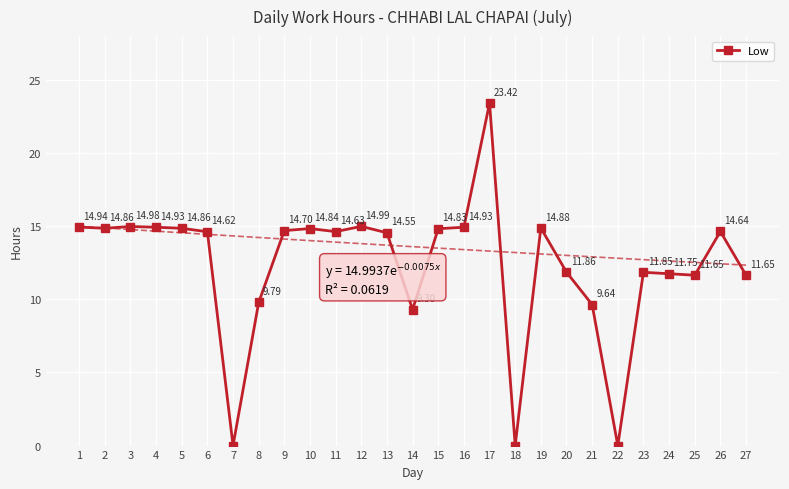

Which label corresponds to the largest value in the chart?

17